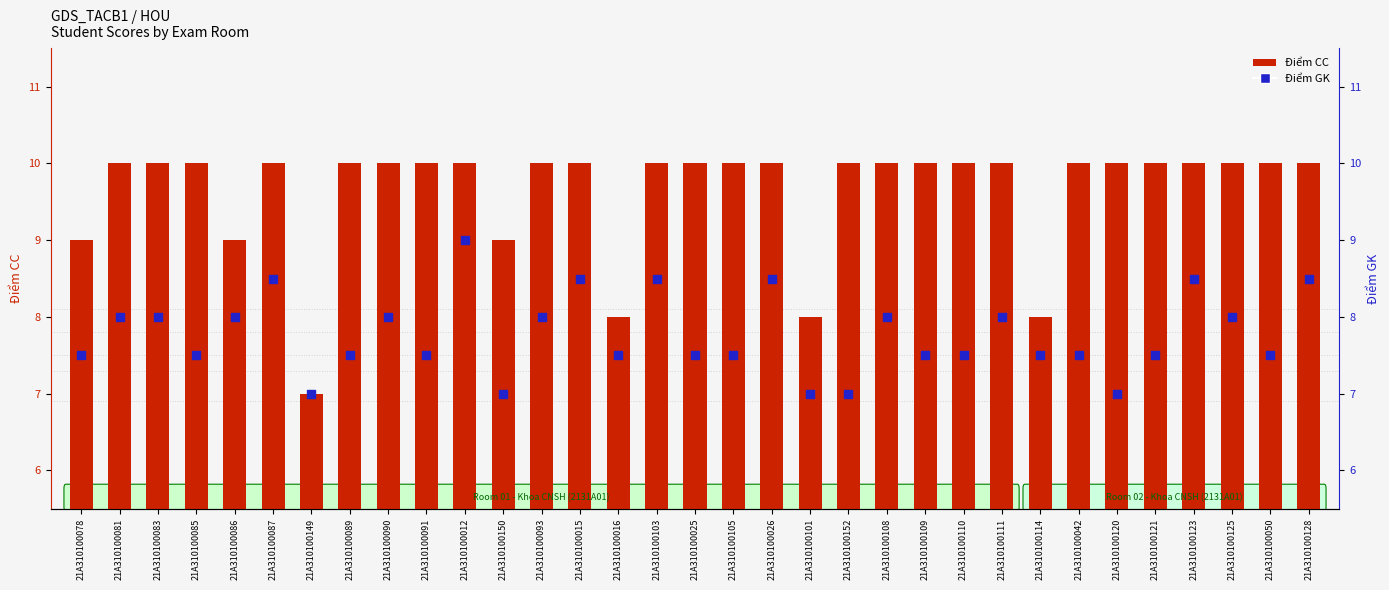

Which series has the largest total across all categories?

Điểm CC